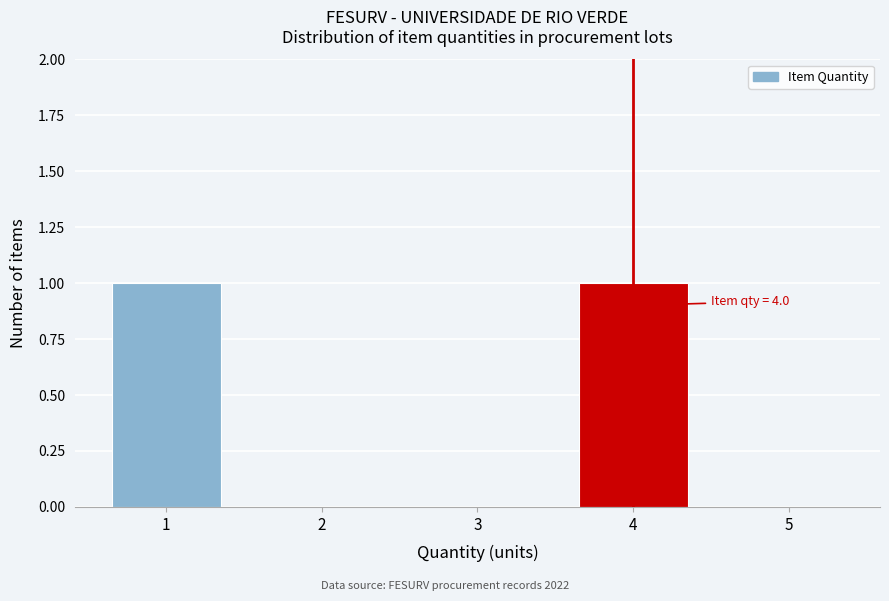

Reading left to right, transcribe all the data shown in this chart.

1=1	2=0	3=0	4=1	5=0